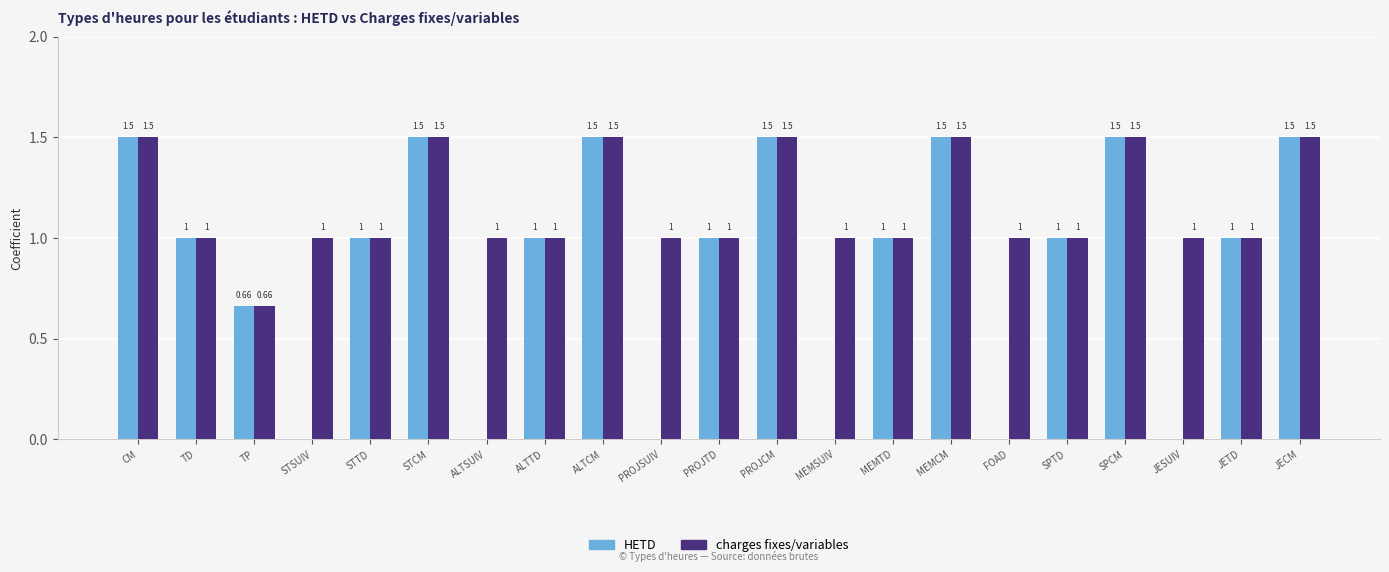

What is the average value of the charges fixes/variables series?

1.2